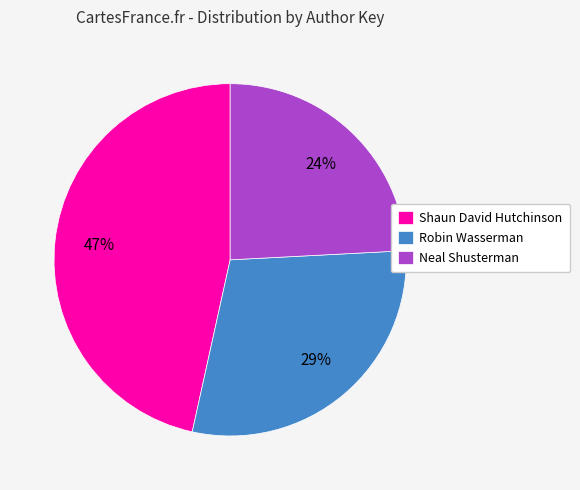

To the nearest percent, what is the combined percentage of Robin Wasserman and Shaun David Hutchinson?

76%